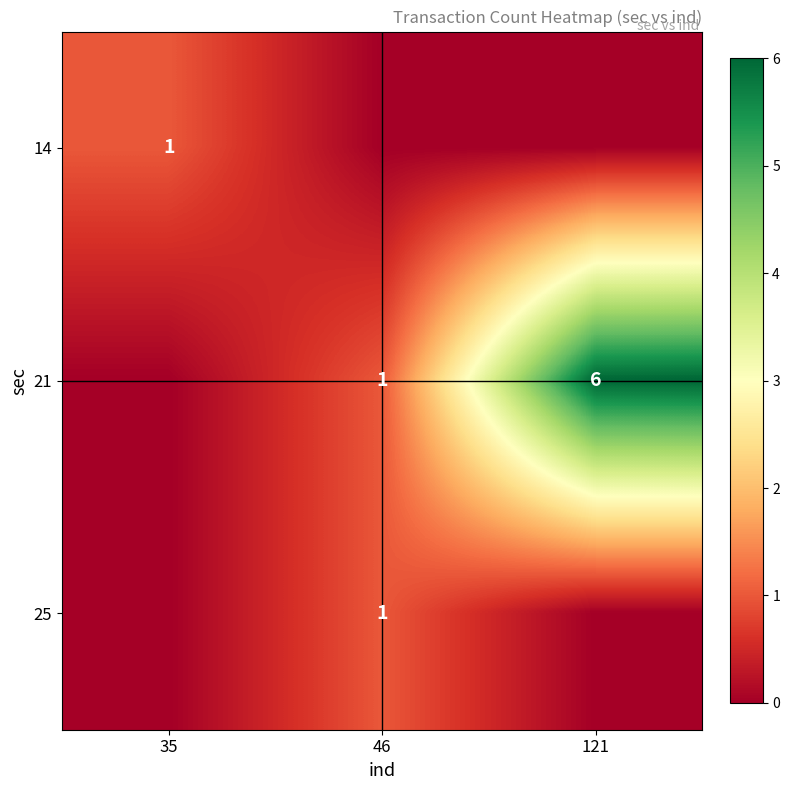

The 14 series shows 1 at 35. True or false?

True